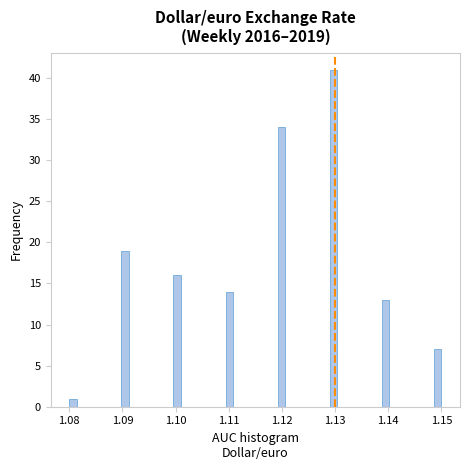

Around what value on the x-axis is the tallest bar? Give the approximate position of its centre, as read against the axis.

1.130